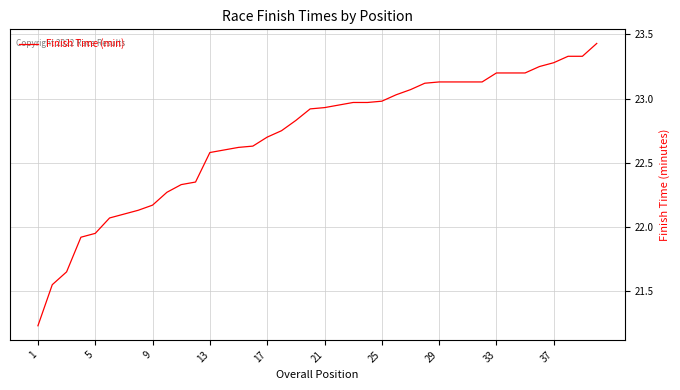

Where is the data nearest to the value 22?

5